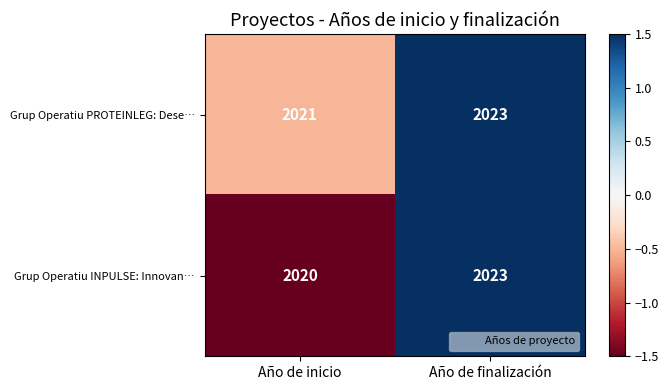

How many data points does each series have?

2